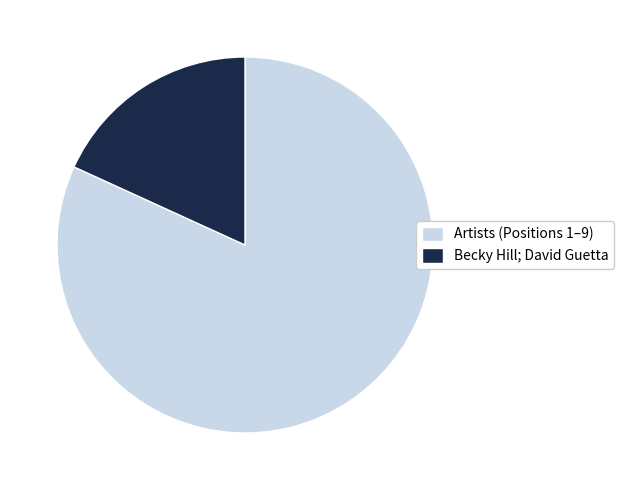

Does Artists (Positions 1–9) account for over 50% of the chart?

Yes